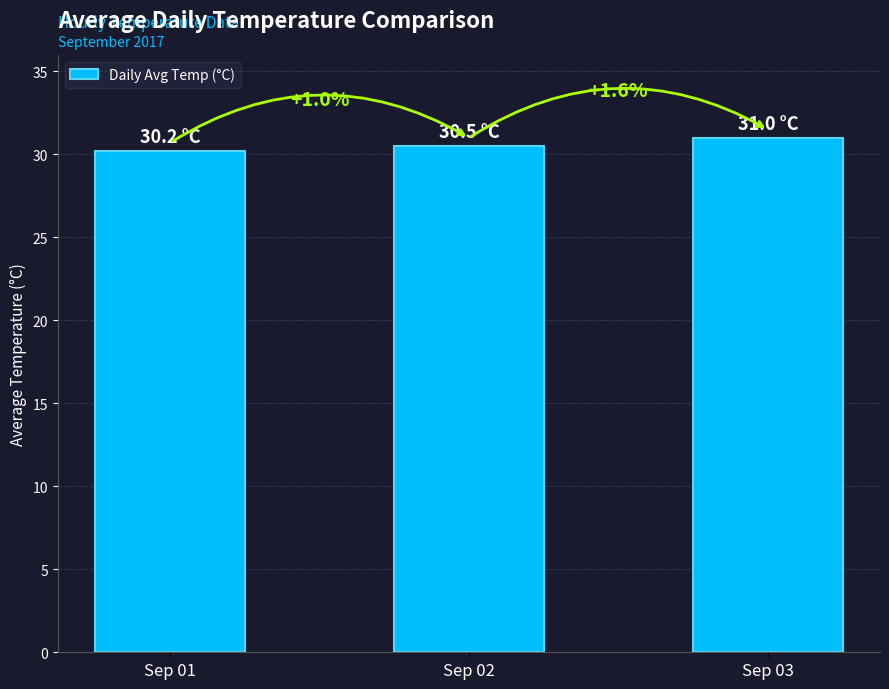

List the labels in order of value, smallest first.

Sep 01, Sep 02, Sep 03